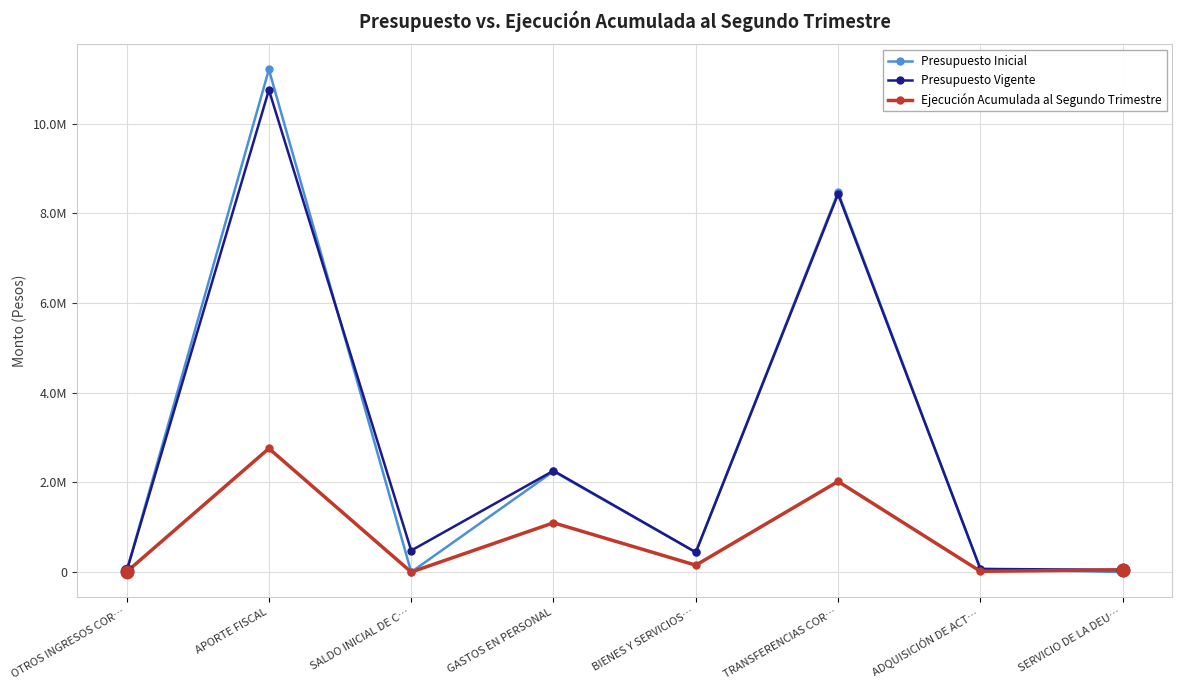

At how many categories does at least one series exceed 4908342?

2